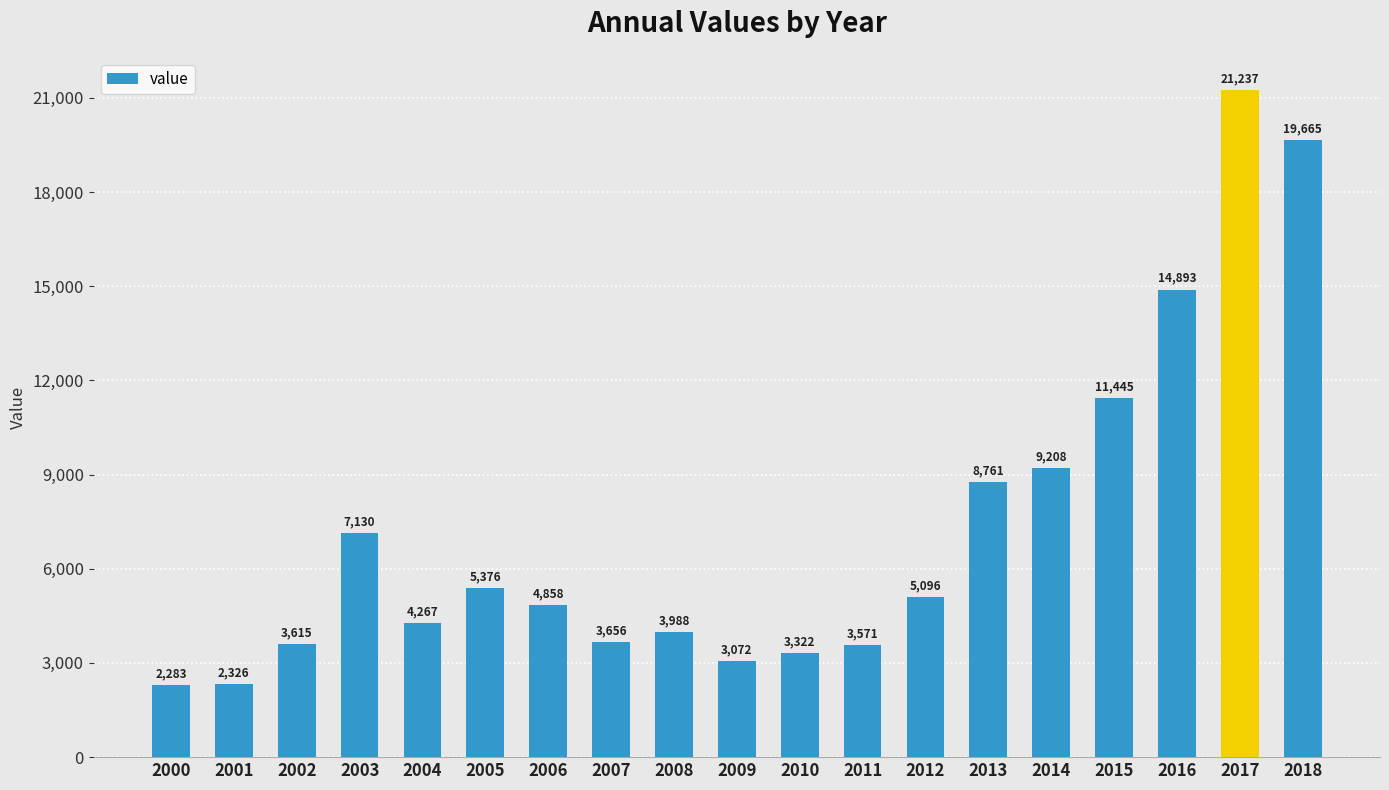

Is it true that the value at 2017 is 34201?

False